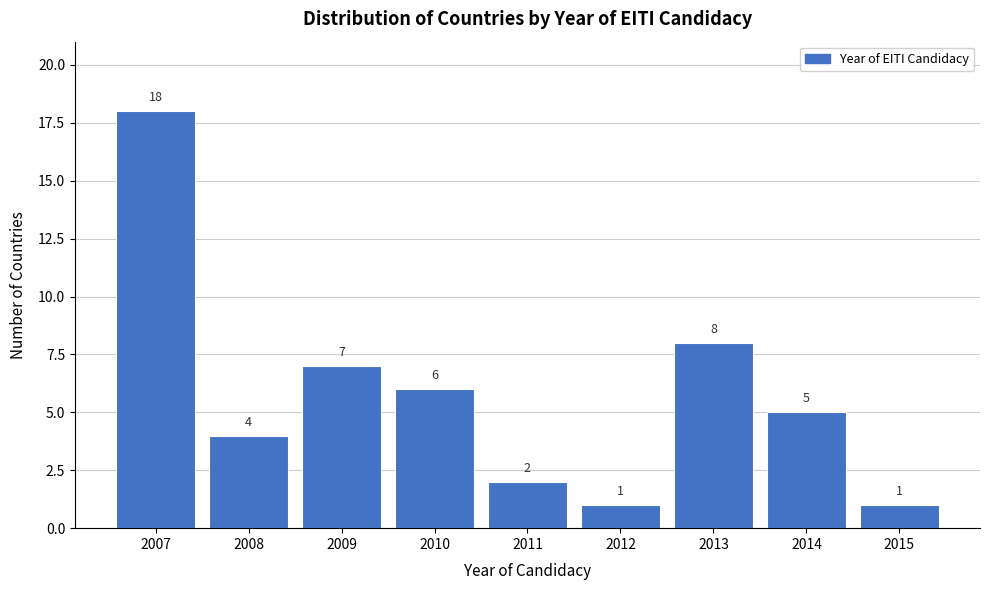

Reading left to right, transcribe all the data shown in this chart.

2007=18	2008=4	2009=7	2010=6	2011=2	2012=1	2013=8	2014=5	2015=1